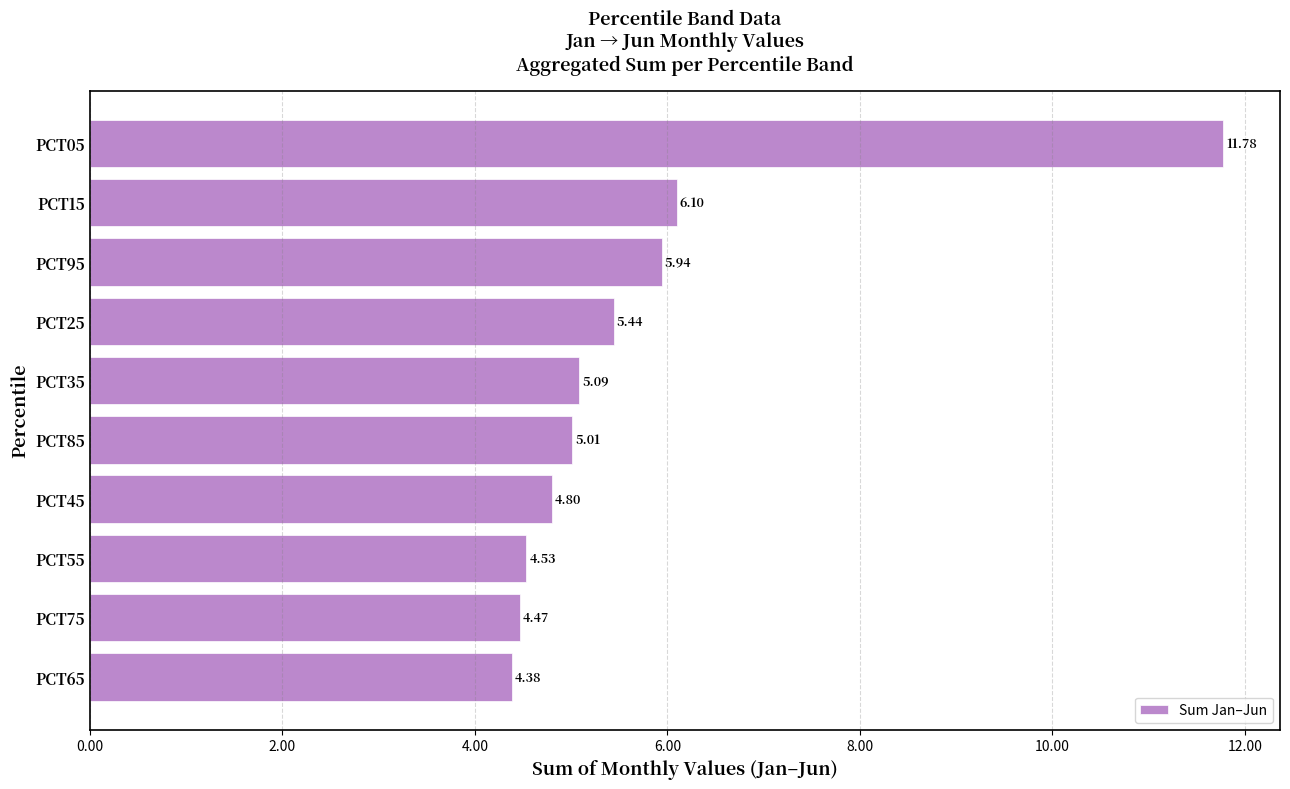

What is the ratio of the value at PCT45 to the value at PCT95?

0.8